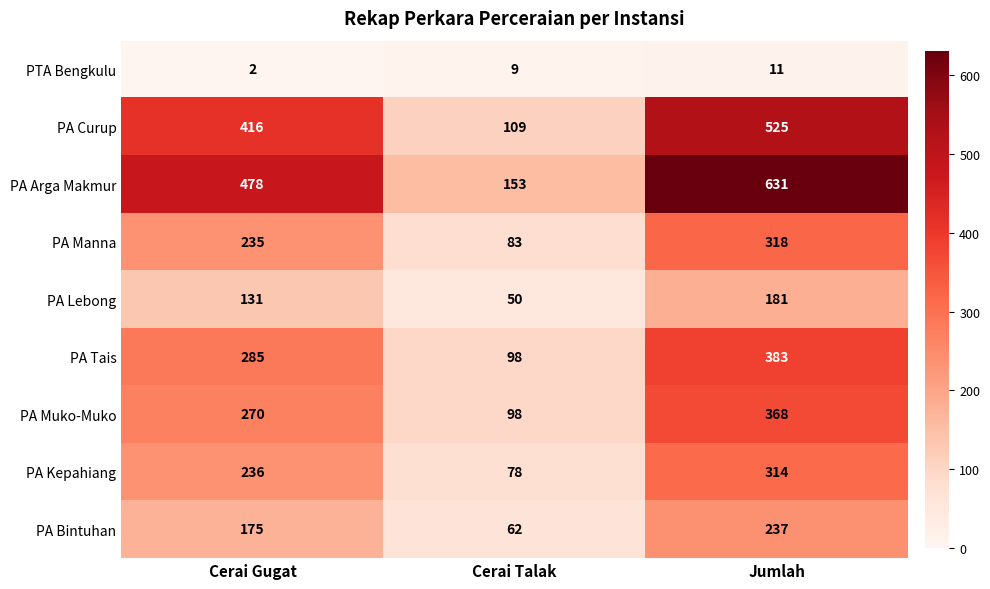

The value of PA Manna at Cerai Talak is 26. True or false?

False